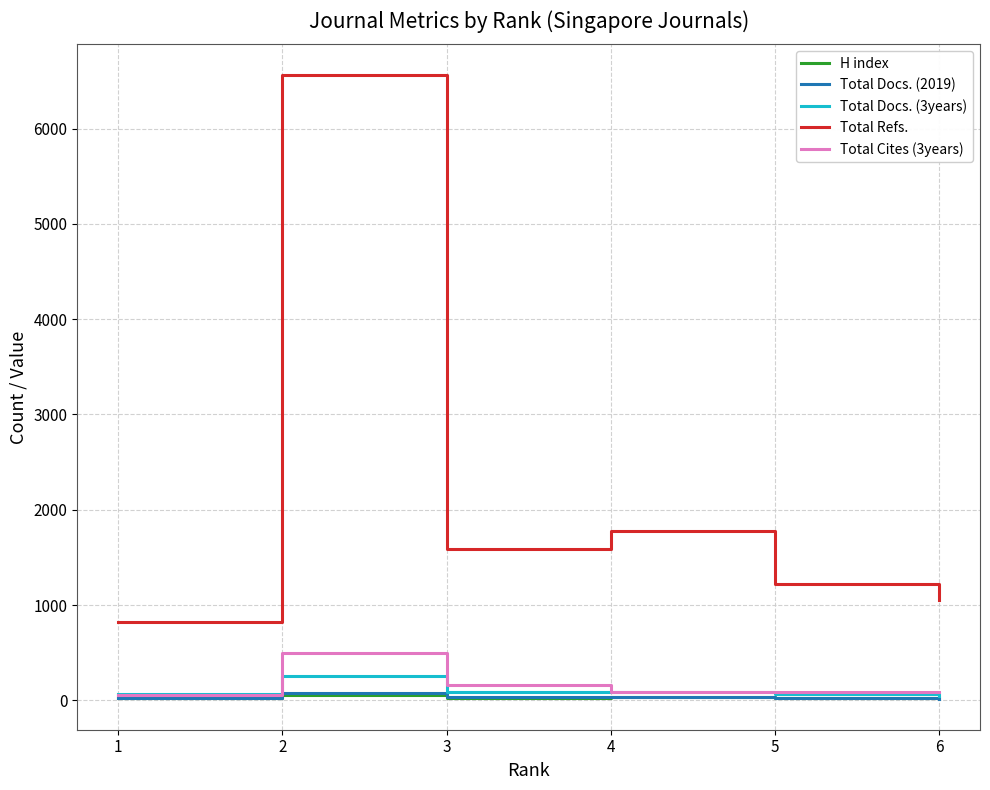

List the labels in order of Total Refs. value, smallest first.

1, 6, 5, 3, 4, 2